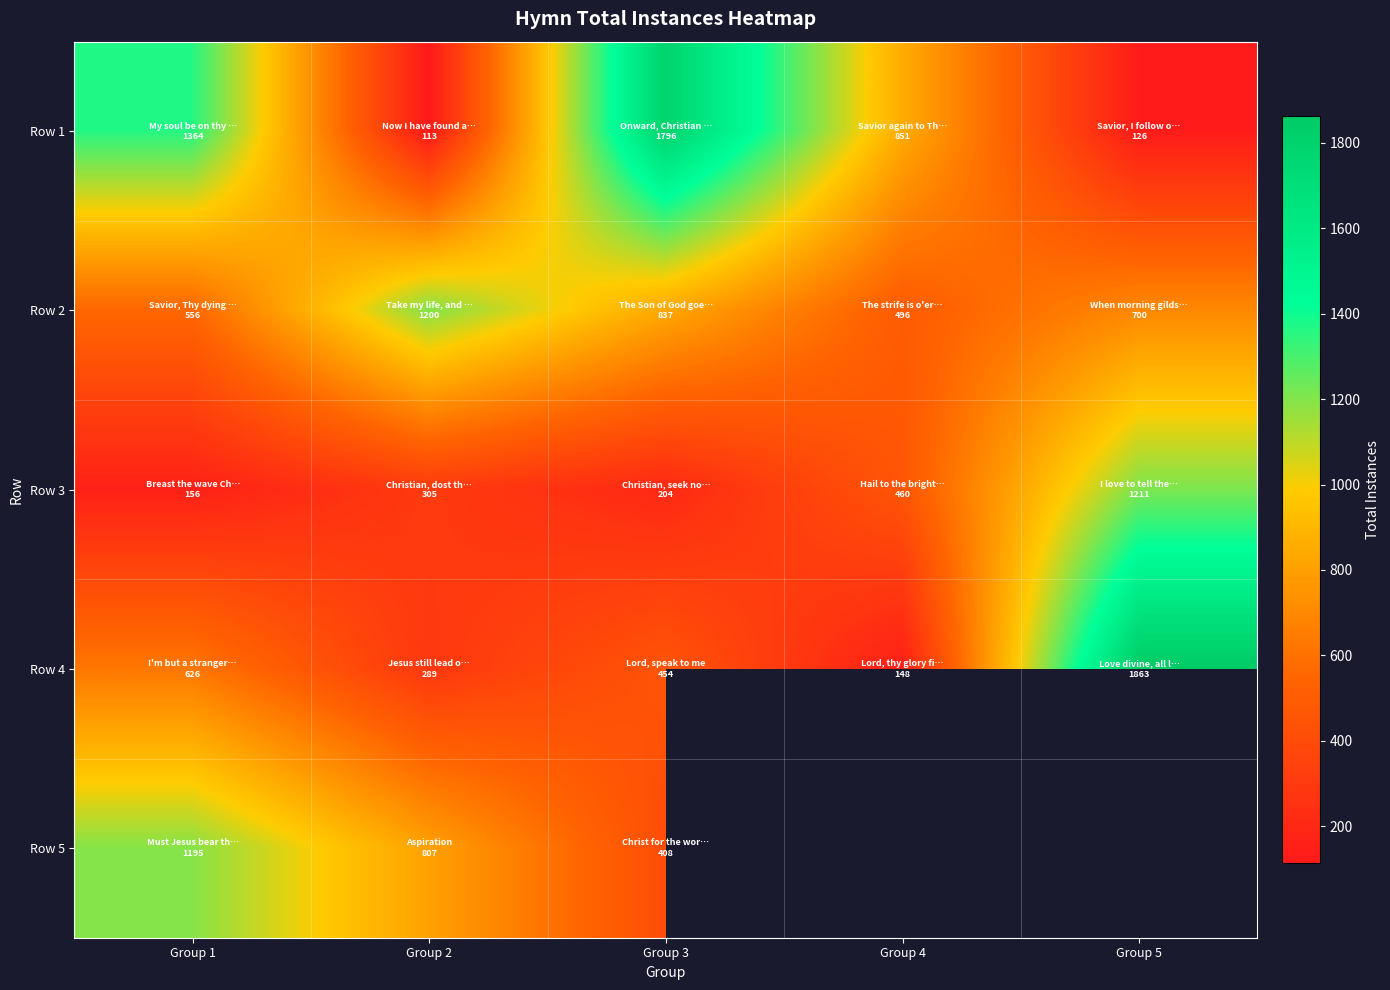

What is the sum of all Row 1 values?

4250.0